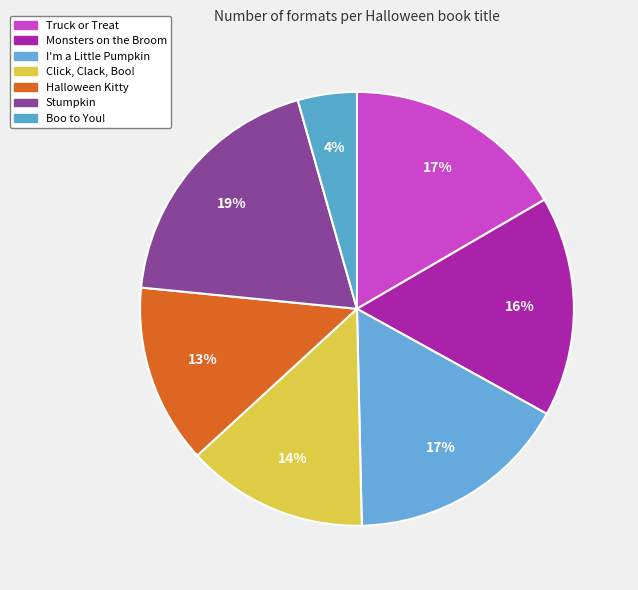

Rank the categories by value from lowest to highest.

Boo to You!, Halloween Kitty, Click, Clack, Boo!, Monsters on the Broom, I'm a Little Pumpkin, Truck or Treat, Stumpkin